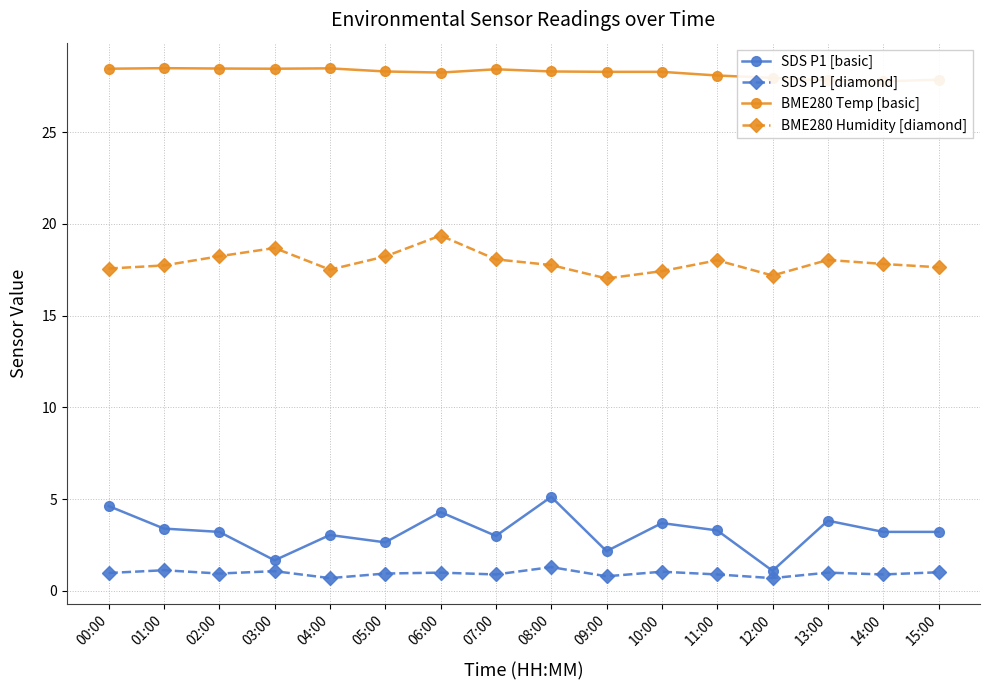

What is the minimum value shown in the chart?

0.7